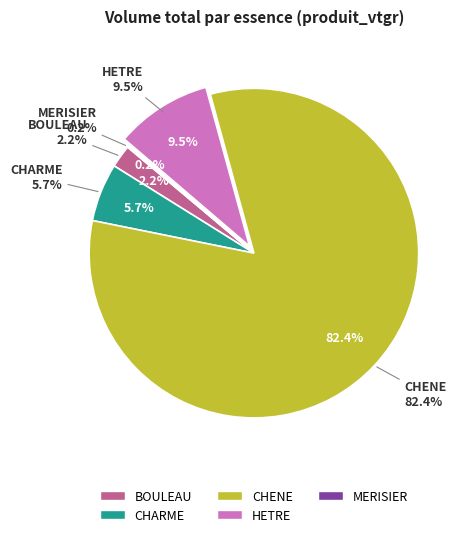

Combined, do HETRE and CHARME account for over 50%?

No